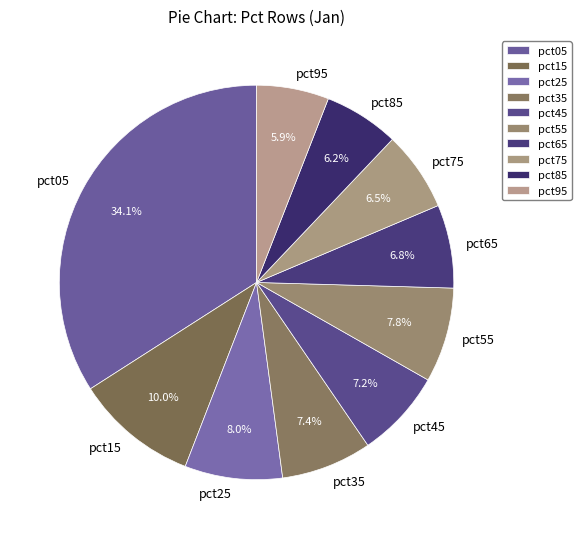

What is the total percentage of pct15 and pct55?

17.8%